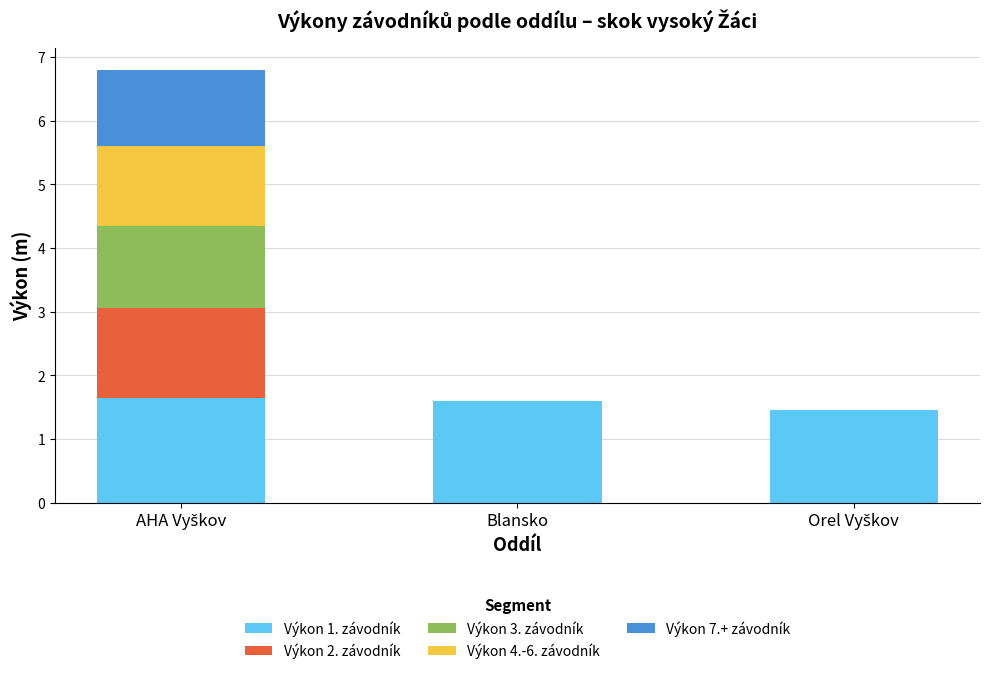

What is the sum of all Výkon 1. závodník values?

4.7